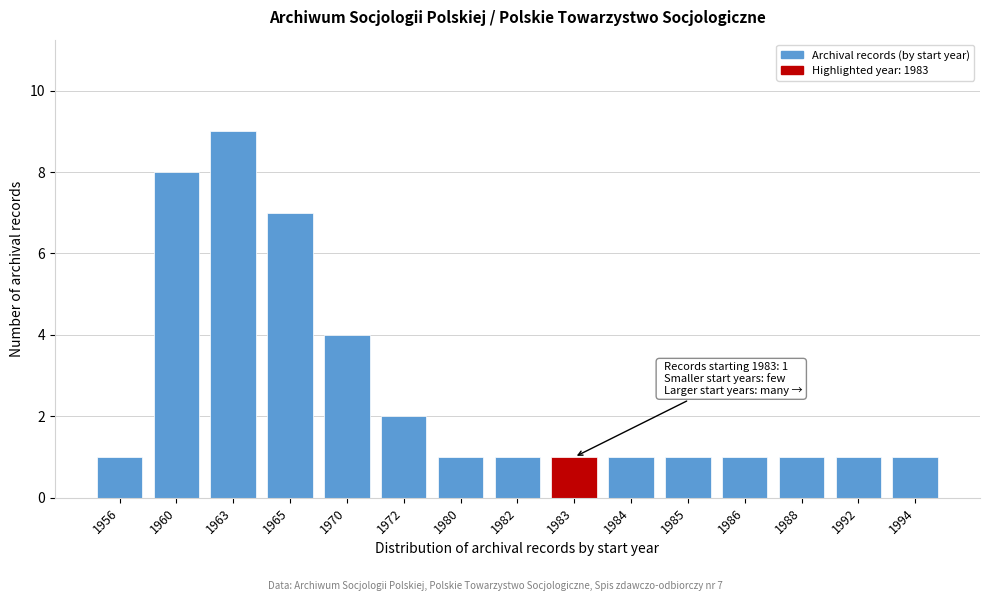

Reading left to right, list all the values displayed in this chart.

1	8	9	7	4	2	1	1	1	1	1	1	1	1	1